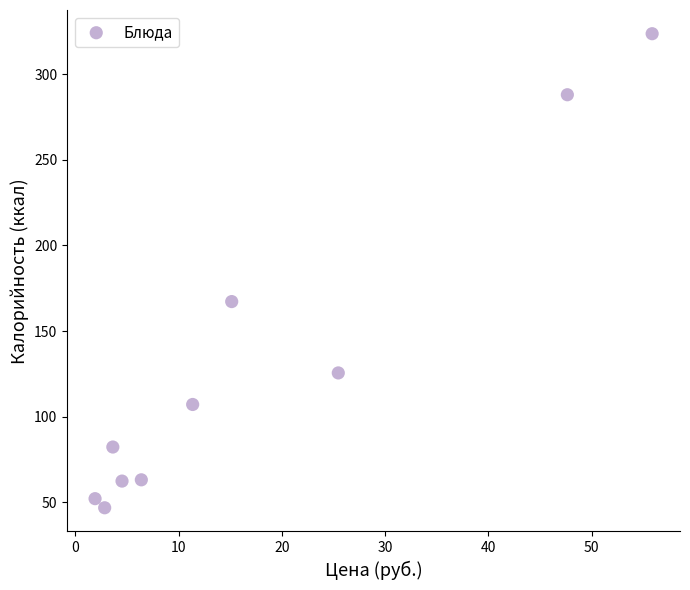

What is the average Y value?

131.9